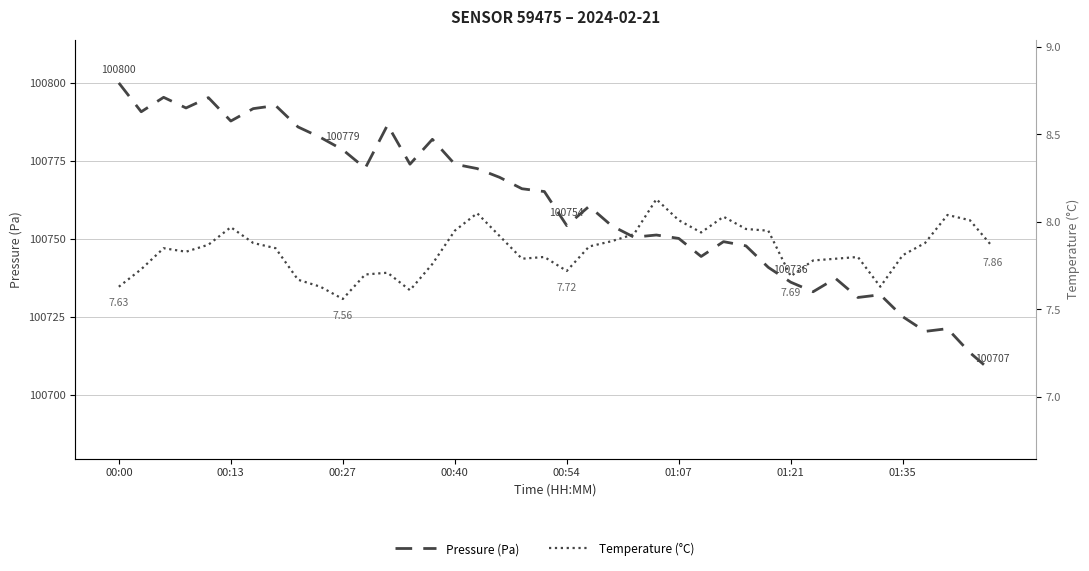

How many lines are shown in the chart?

2